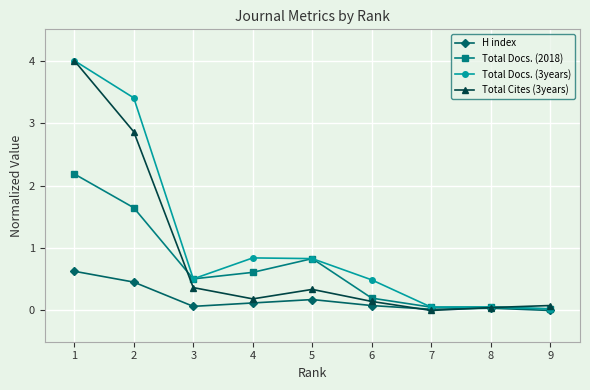

Count the number of categories in the chart.

9